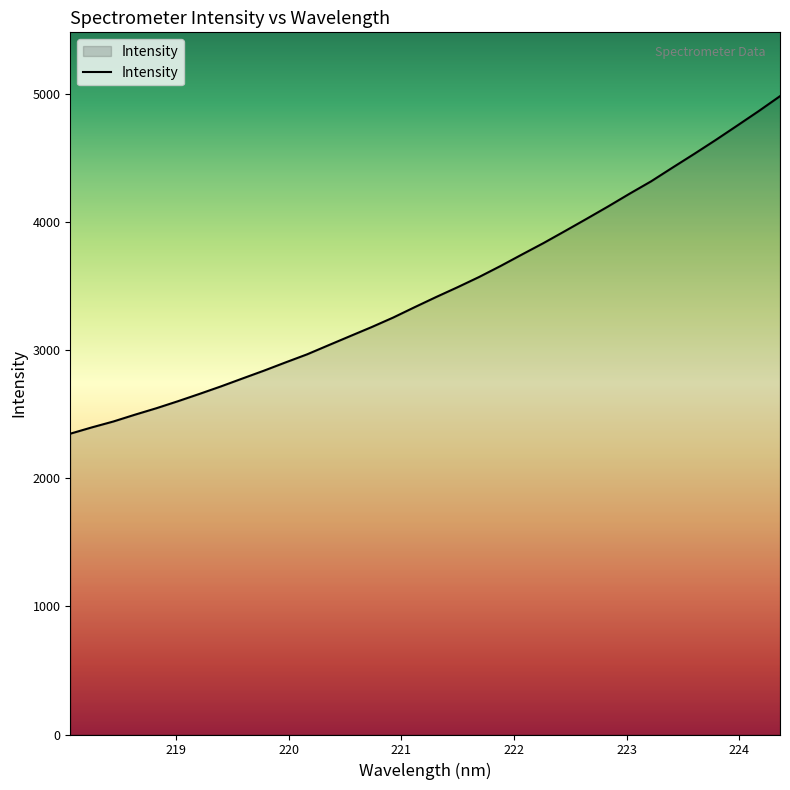

What is the greatest value displayed?

4985.1